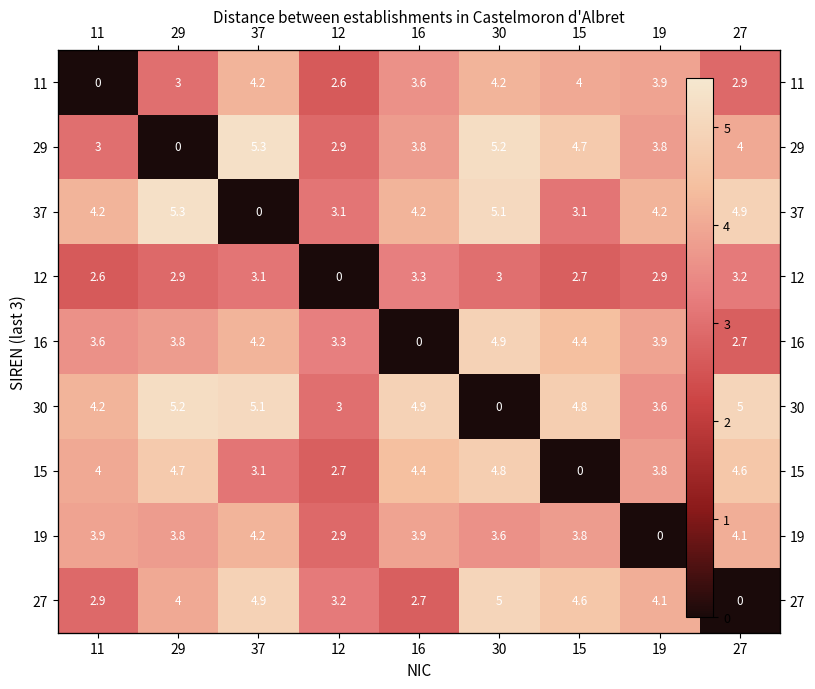

At which category is the sum across all series the highest?

30